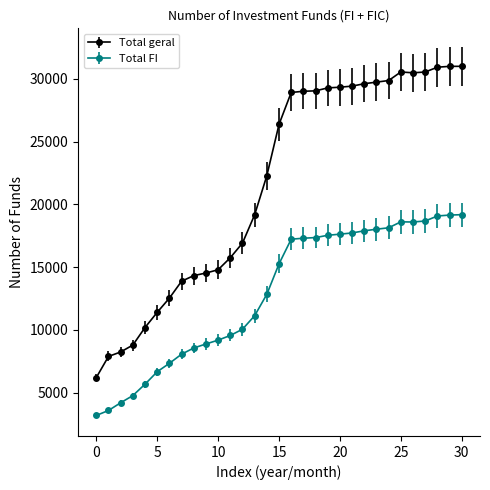

What is the difference between the second highest and second lowest values in the Total geral series?

23111